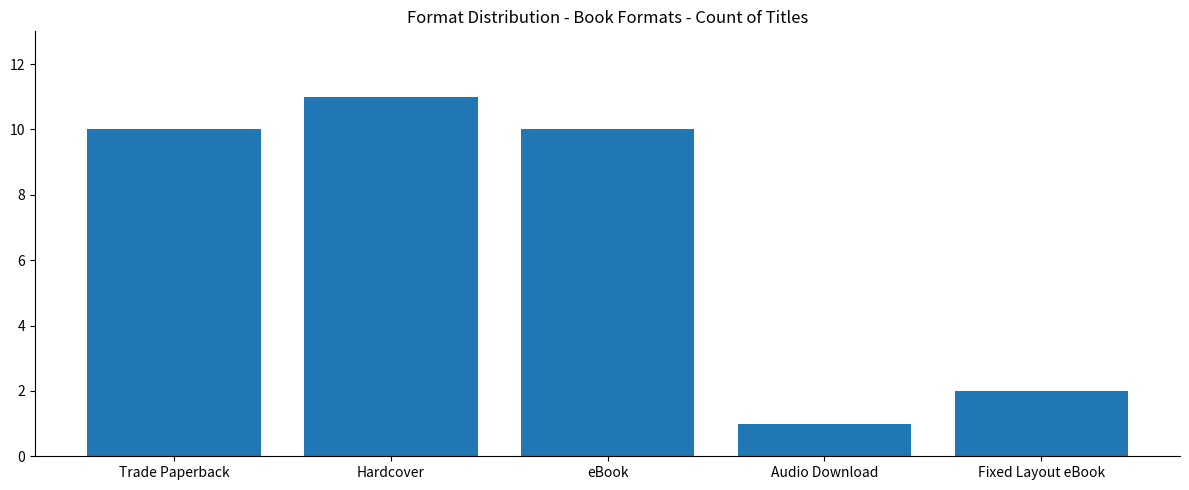

What is the difference between the values at Fixed Layout eBook and eBook?

8